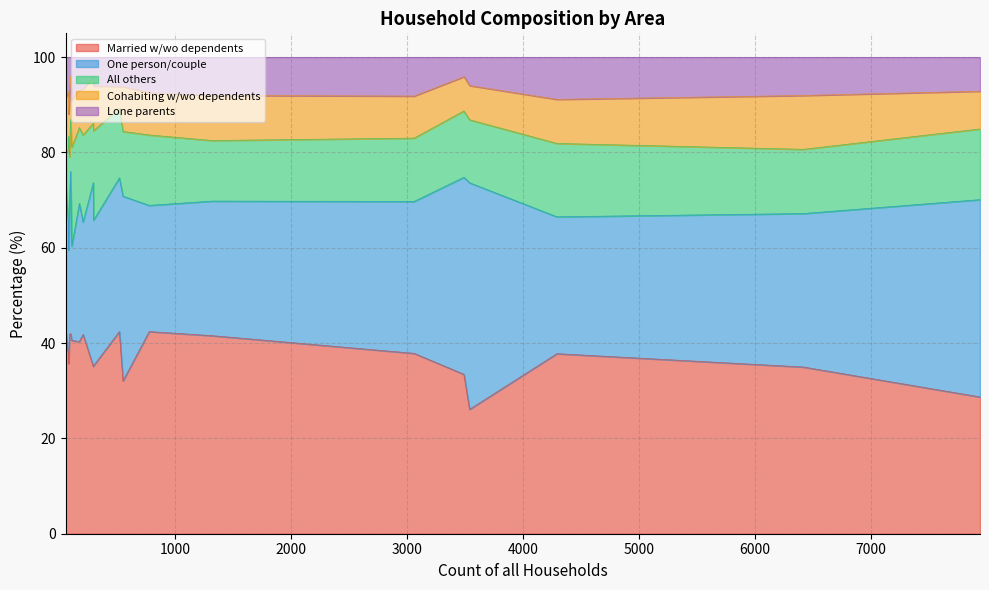

What is the greatest value displayed?

47.5